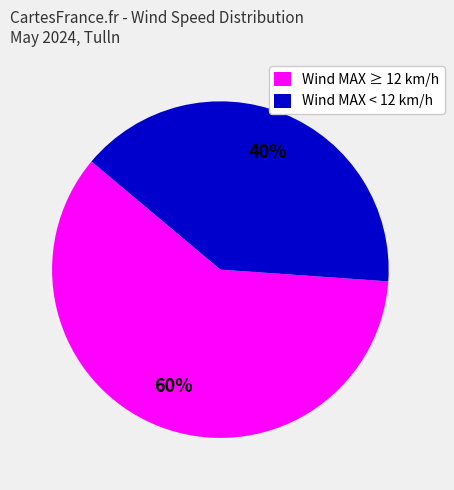

Which category has the smallest portion of the pie?

Wind MAX < 12 km/h